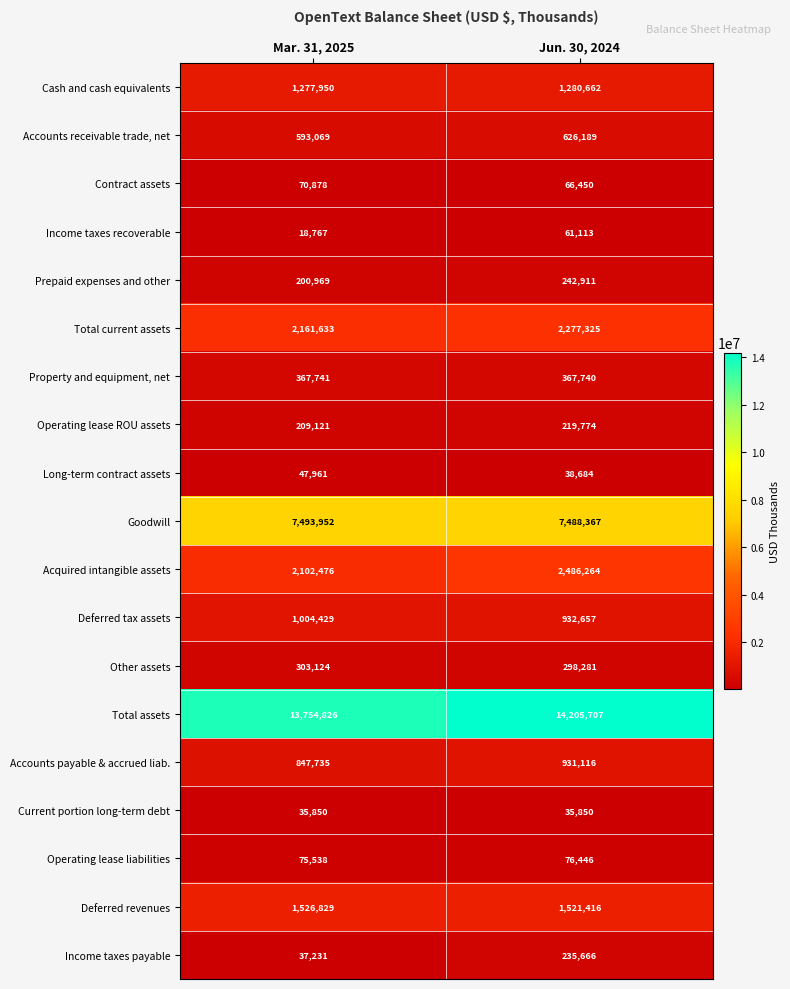

What is the spread (max minus min) of values at Jun. 30, 2024?

14169857